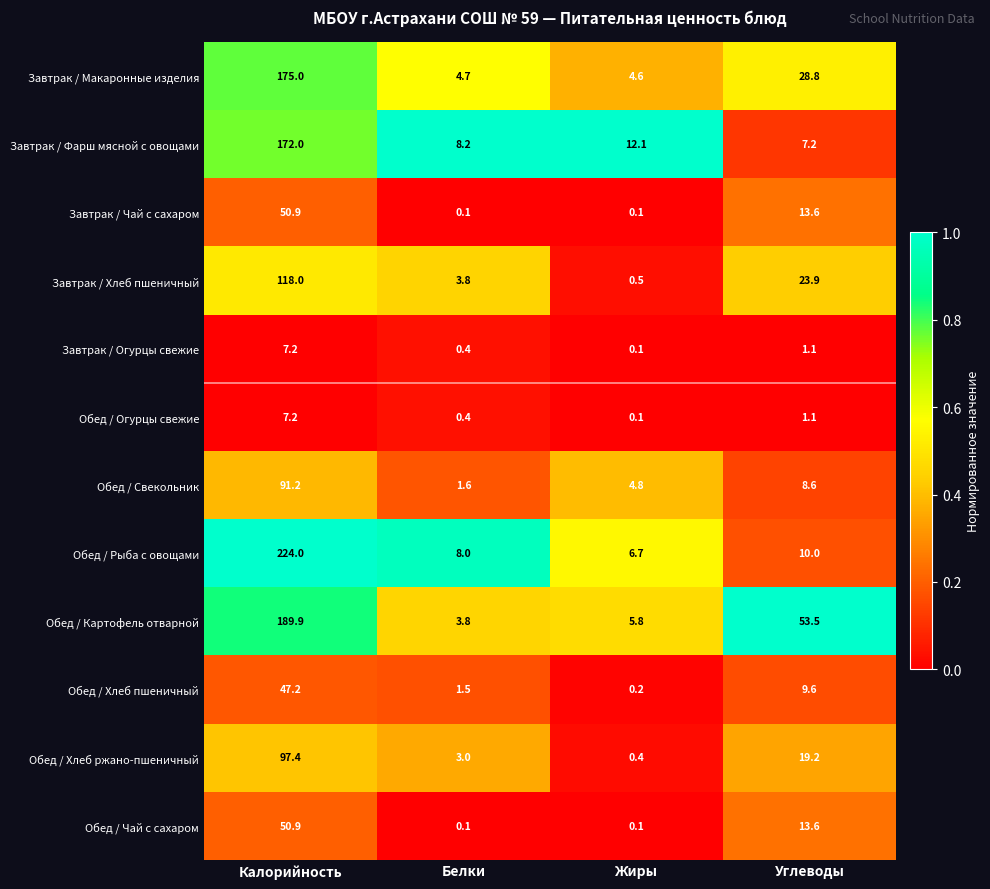

What is the difference between the Завтрак / Огурцы свежие values at Белки and Жиры?

0.3